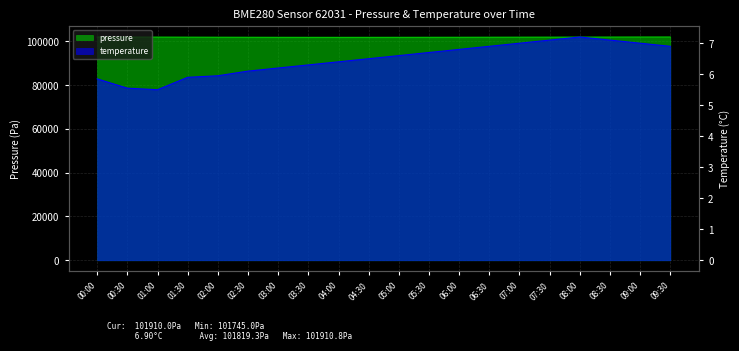

True or false: temperature and pressure intersect in this chart.

False